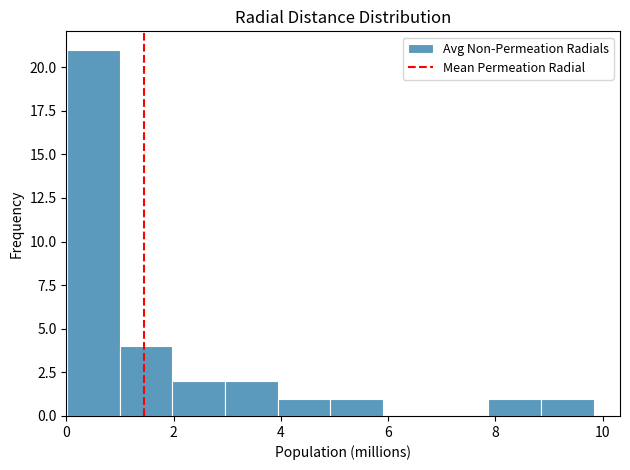

Reading left to right, list every bar in this chart as the range it spans on the x-axis followed by its height. Neither the bar edges nor the heights are printed on the chart, so give them approximately, as read against the axes.

0.0 to 1.0: 21
1.0 to 2.0: 4
2.0 to 3.0: 2
3.0 to 4.0: 2
4.0 to 5.0: 1
5.0 to 6.0: 1
6.0 to 6.8: 0
6.8 to 7.8: 0
7.8 to 8.8: 1
8.8 to 9.8: 1